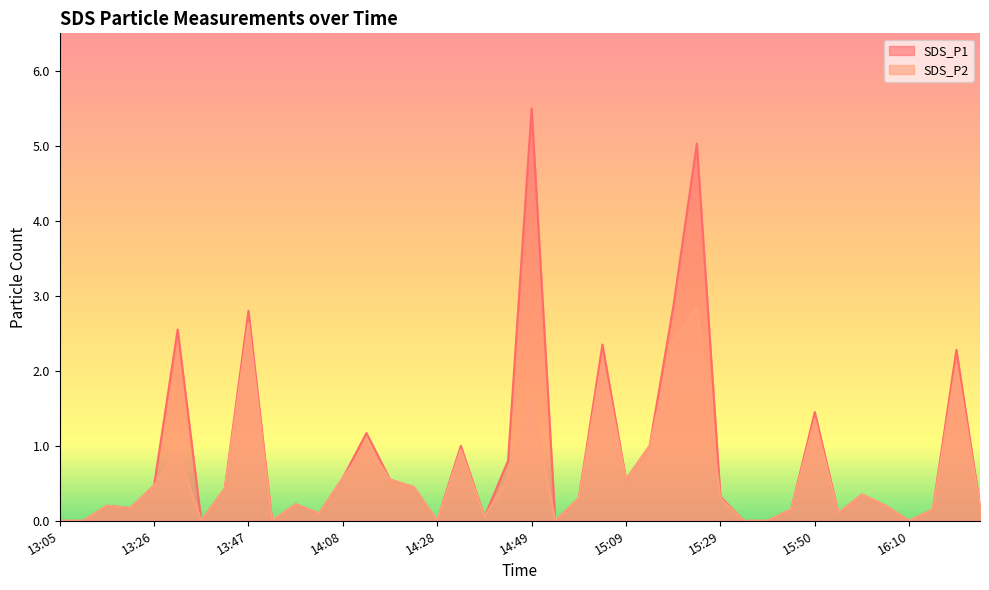

At which label does SDS_P1 reach its minimum?

13:05